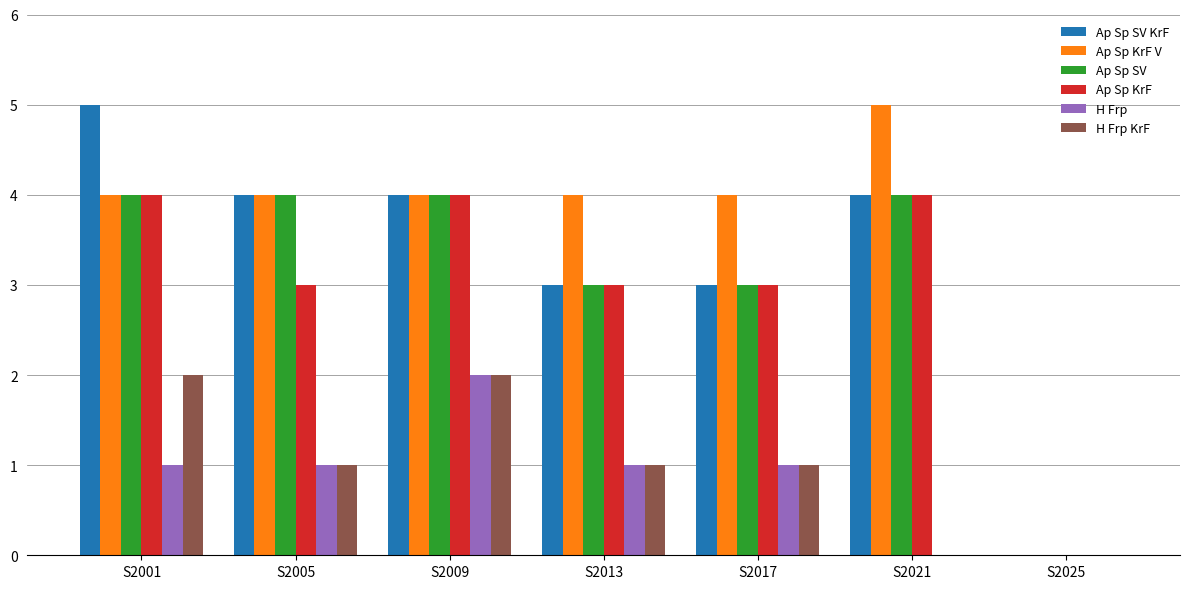

Which series has the largest total across all categories?

Ap Sp KrF V